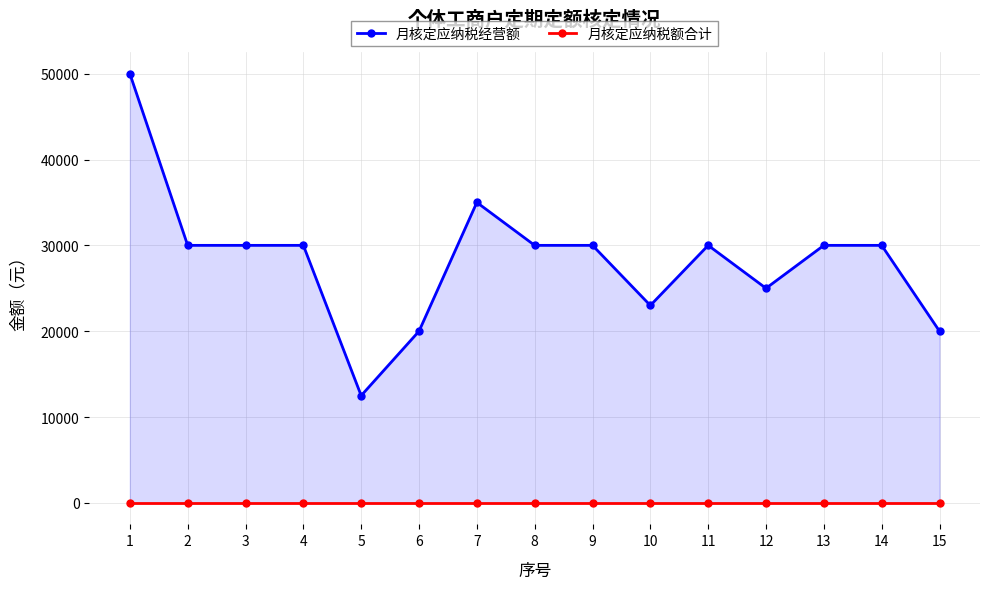

Rank the categories by 月核定应纳税额合计 value from lowest to highest.

1, 2, 3, 4, 5, 6, 7, 8, 9, 10, 11, 12, 13, 14, 15